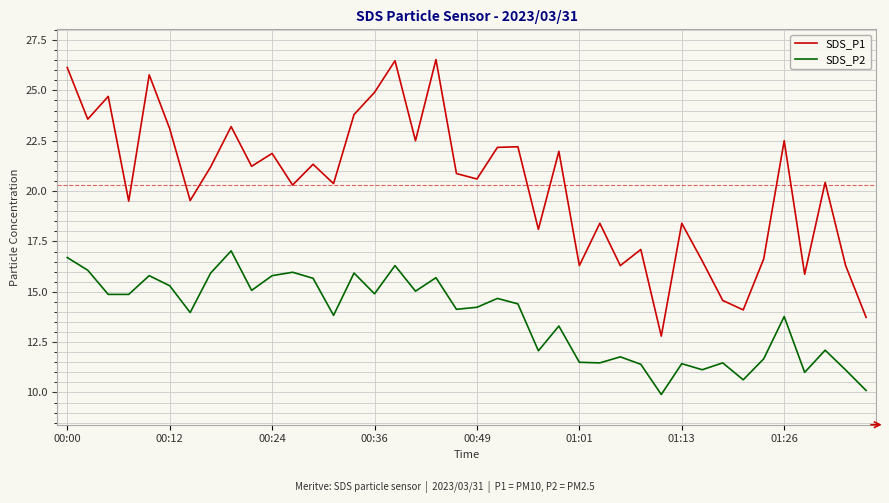

Which series has the largest range (max minus min)?

SDS_P1